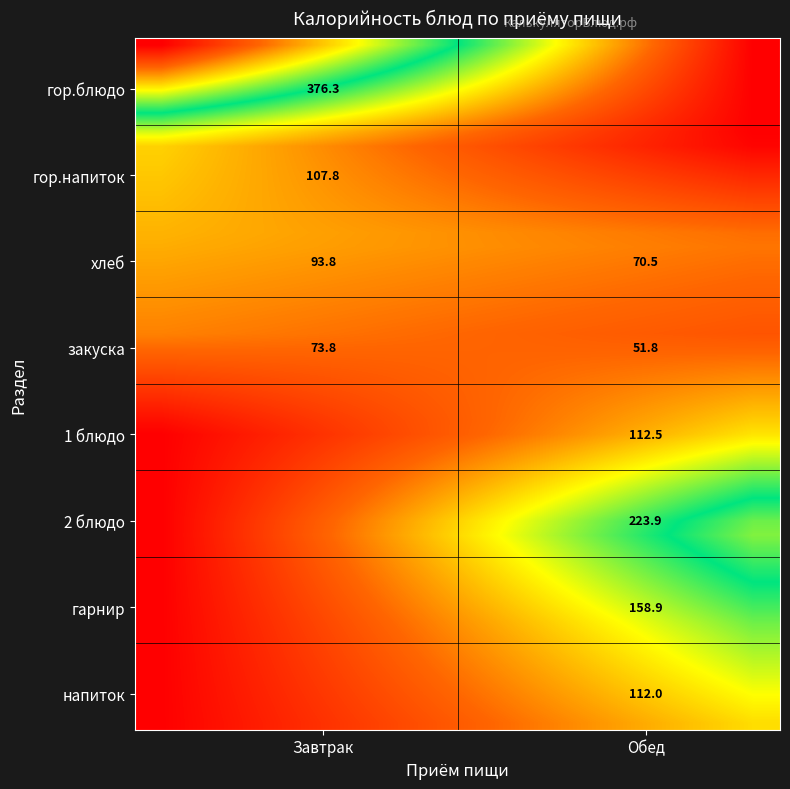

Between гор.блюдо and 1 блюдо, which series saw the biggest shift?

Завтрак